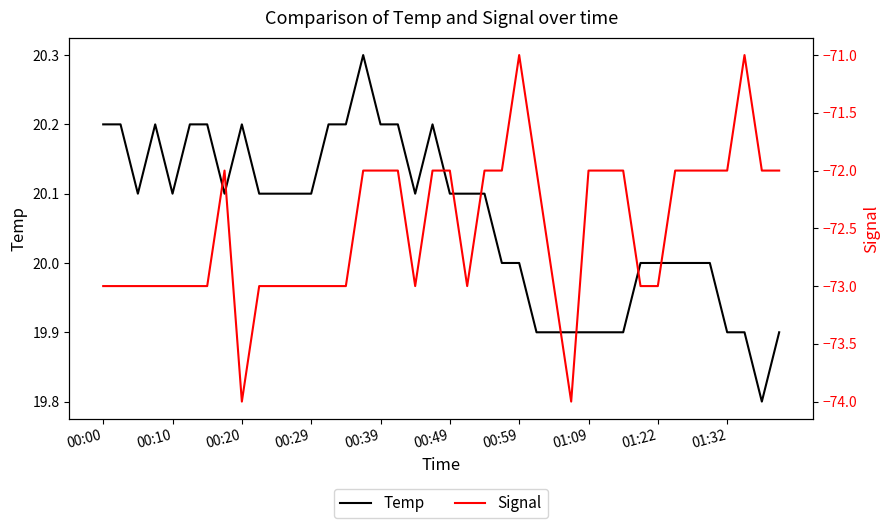

The Temp series shows 32.5 at 00:29. True or false?

False